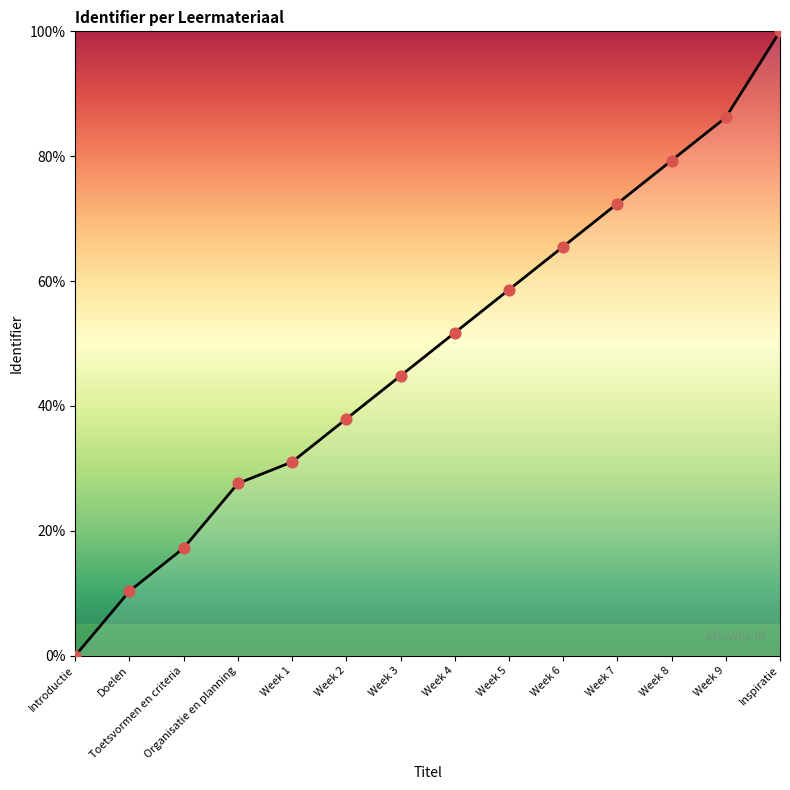

What is the change in value from Week 7 to Inspiratie?

+27.6